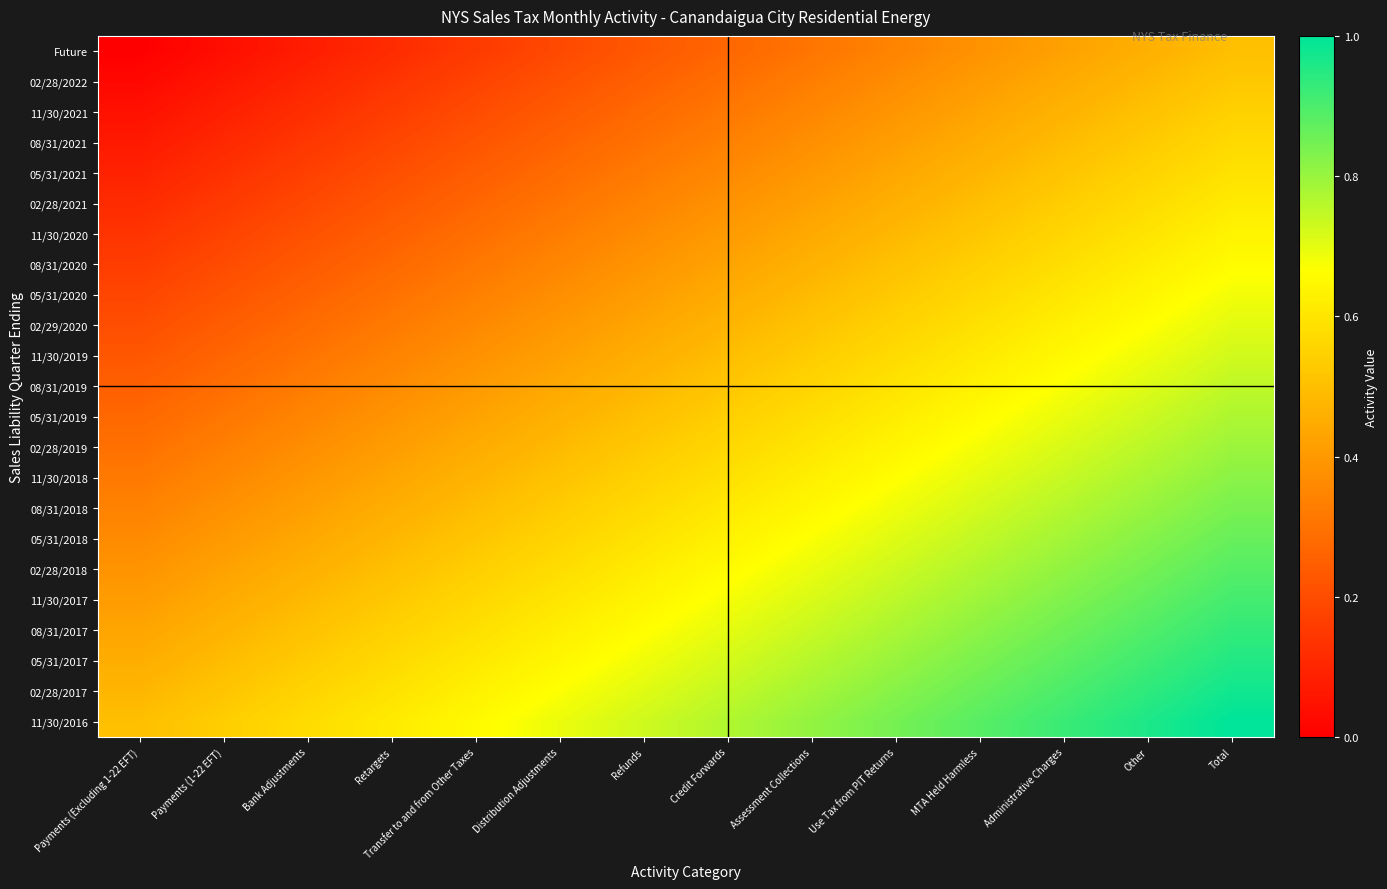

Reading right to left, transcribe all the data shown in this chart.

Future: Total=0.5	Other=0.5	Administrative Charges=0.4	MTA Held Harmless=0.4	Use Tax from PIT Returns=0.3	Assessment Collections=0.3	Credit Forwards=0.3	Refunds=0.2	Distribution Adjustments=0.2	Transfer to and from Other Taxes=0.2	Retargets=0.1	Bank Adjustments=0.1	Payments (1-22 EFT)=0.0	Payments (Excluding 1-22 EFT)=0.0
02/28/2022: Total=0.5	Other=0.5	Administrative Charges=0.4	MTA Held Harmless=0.4	Use Tax from PIT Returns=0.4	Assessment Collections=0.3	Credit Forwards=0.3	Refunds=0.3	Distribution Adjustments=0.2	Transfer to and from Other Taxes=0.2	Retargets=0.1	Bank Adjustments=0.1	Payments (1-22 EFT)=0.1	Payments (Excluding 1-22 EFT)=0.0
11/30/2021: Total=0.5	Other=0.5	Administrative Charges=0.5	MTA Held Harmless=0.4	Use Tax from PIT Returns=0.4	Assessment Collections=0.4	Credit Forwards=0.3	Refunds=0.3	Distribution Adjustments=0.2	Transfer to and from Other Taxes=0.2	Retargets=0.2	Bank Adjustments=0.1	Payments (1-22 EFT)=0.1	Payments (Excluding 1-22 EFT)=0.0
08/31/2021: Total=0.6	Other=0.5	Administrative Charges=0.5	MTA Held Harmless=0.5	Use Tax from PIT Returns=0.4	Assessment Collections=0.4	Credit Forwards=0.3	Refunds=0.3	Distribution Adjustments=0.3	Transfer to and from Other Taxes=0.2	Retargets=0.2	Bank Adjustments=0.1	Payments (1-22 EFT)=0.1	Payments (Excluding 1-22 EFT)=0.1
05/31/2021: Total=0.6	Other=0.6	Administrative Charges=0.5	MTA Held Harmless=0.5	Use Tax from PIT Returns=0.4	Assessment Collections=0.4	Credit Forwards=0.4	Refunds=0.3	Distribution Adjustments=0.3	Transfer to and from Other Taxes=0.2	Retargets=0.2	Bank Adjustments=0.2	Payments (1-22 EFT)=0.1	Payments (Excluding 1-22 EFT)=0.1
02/28/2021: Total=0.6	Other=0.6	Administrative Charges=0.5	MTA Held Harmless=0.5	Use Tax from PIT Returns=0.5	Assessment Collections=0.4	Credit Forwards=0.4	Refunds=0.3	Distribution Adjustments=0.3	Transfer to and from Other Taxes=0.3	Retargets=0.2	Bank Adjustments=0.2	Payments (1-22 EFT)=0.2	Payments (Excluding 1-22 EFT)=0.1
11/30/2020: Total=0.6	Other=0.6	Administrative Charges=0.6	MTA Held Harmless=0.5	Use Tax from PIT Returns=0.5	Assessment Collections=0.4	Credit Forwards=0.4	Refunds=0.4	Distribution Adjustments=0.3	Transfer to and from Other Taxes=0.3	Retargets=0.3	Bank Adjustments=0.2	Payments (1-22 EFT)=0.2	Payments (Excluding 1-22 EFT)=0.1
08/31/2020: Total=0.7	Other=0.6	Administrative Charges=0.6	MTA Held Harmless=0.5	Use Tax from PIT Returns=0.5	Assessment Collections=0.5	Credit Forwards=0.4	Refunds=0.4	Distribution Adjustments=0.4	Transfer to and from Other Taxes=0.3	Retargets=0.3	Bank Adjustments=0.2	Payments (1-22 EFT)=0.2	Payments (Excluding 1-22 EFT)=0.2
05/31/2020: Total=0.7	Other=0.6	Administrative Charges=0.6	MTA Held Harmless=0.6	Use Tax from PIT Returns=0.5	Assessment Collections=0.5	Credit Forwards=0.5	Refunds=0.4	Distribution Adjustments=0.4	Transfer to and from Other Taxes=0.3	Retargets=0.3	Bank Adjustments=0.3	Payments (1-22 EFT)=0.2	Payments (Excluding 1-22 EFT)=0.2
02/29/2020: Total=0.7	Other=0.7	Administrative Charges=0.6	MTA Held Harmless=0.6	Use Tax from PIT Returns=0.6	Assessment Collections=0.5	Credit Forwards=0.5	Refunds=0.4	Distribution Adjustments=0.4	Transfer to and from Other Taxes=0.4	Retargets=0.3	Bank Adjustments=0.3	Payments (1-22 EFT)=0.2	Payments (Excluding 1-22 EFT)=0.2
11/30/2019: Total=0.7	Other=0.7	Administrative Charges=0.7	MTA Held Harmless=0.6	Use Tax from PIT Returns=0.6	Assessment Collections=0.5	Credit Forwards=0.5	Refunds=0.5	Distribution Adjustments=0.4	Transfer to and from Other Taxes=0.4	Retargets=0.3	Bank Adjustments=0.3	Payments (1-22 EFT)=0.3	Payments (Excluding 1-22 EFT)=0.2
08/31/2019: Total=0.8	Other=0.7	Administrative Charges=0.7	MTA Held Harmless=0.6	Use Tax from PIT Returns=0.6	Assessment Collections=0.6	Credit Forwards=0.5	Refunds=0.5	Distribution Adjustments=0.4	Transfer to and from Other Taxes=0.4	Retargets=0.4	Bank Adjustments=0.3	Payments (1-22 EFT)=0.3	Payments (Excluding 1-22 EFT)=0.2
05/31/2019: Total=0.8	Other=0.7	Administrative Charges=0.7	MTA Held Harmless=0.7	Use Tax from PIT Returns=0.6	Assessment Collections=0.6	Credit Forwards=0.5	Refunds=0.5	Distribution Adjustments=0.5	Transfer to and from Other Taxes=0.4	Retargets=0.4	Bank Adjustments=0.3	Payments (1-22 EFT)=0.3	Payments (Excluding 1-22 EFT)=0.3
02/28/2019: Total=0.8	Other=0.8	Administrative Charges=0.7	MTA Held Harmless=0.7	Use Tax from PIT Returns=0.6	Assessment Collections=0.6	Credit Forwards=0.6	Refunds=0.5	Distribution Adjustments=0.5	Transfer to and from Other Taxes=0.4	Retargets=0.4	Bank Adjustments=0.4	Payments (1-22 EFT)=0.3	Payments (Excluding 1-22 EFT)=0.3
11/30/2018: Total=0.8	Other=0.8	Administrative Charges=0.7	MTA Held Harmless=0.7	Use Tax from PIT Returns=0.7	Assessment Collections=0.6	Credit Forwards=0.6	Refunds=0.5	Distribution Adjustments=0.5	Transfer to and from Other Taxes=0.5	Retargets=0.4	Bank Adjustments=0.4	Payments (1-22 EFT)=0.4	Payments (Excluding 1-22 EFT)=0.3
08/31/2018: Total=0.8	Other=0.8	Administrative Charges=0.8	MTA Held Harmless=0.7	Use Tax from PIT Returns=0.7	Assessment Collections=0.6	Credit Forwards=0.6	Refunds=0.6	Distribution Adjustments=0.5	Transfer to and from Other Taxes=0.5	Retargets=0.5	Bank Adjustments=0.4	Payments (1-22 EFT)=0.4	Payments (Excluding 1-22 EFT)=0.3
05/31/2018: Total=0.9	Other=0.8	Administrative Charges=0.8	MTA Held Harmless=0.7	Use Tax from PIT Returns=0.7	Assessment Collections=0.7	Credit Forwards=0.6	Refunds=0.6	Distribution Adjustments=0.6	Transfer to and from Other Taxes=0.5	Retargets=0.5	Bank Adjustments=0.4	Payments (1-22 EFT)=0.4	Payments (Excluding 1-22 EFT)=0.4
02/28/2018: Total=0.9	Other=0.8	Administrative Charges=0.8	MTA Held Harmless=0.8	Use Tax from PIT Returns=0.7	Assessment Collections=0.7	Credit Forwards=0.7	Refunds=0.6	Distribution Adjustments=0.6	Transfer to and from Other Taxes=0.5	Retargets=0.5	Bank Adjustments=0.5	Payments (1-22 EFT)=0.4	Payments (Excluding 1-22 EFT)=0.4
11/30/2017: Total=0.9	Other=0.9	Administrative Charges=0.8	MTA Held Harmless=0.8	Use Tax from PIT Returns=0.8	Assessment Collections=0.7	Credit Forwards=0.7	Refunds=0.6	Distribution Adjustments=0.6	Transfer to and from Other Taxes=0.6	Retargets=0.5	Bank Adjustments=0.5	Payments (1-22 EFT)=0.4	Payments (Excluding 1-22 EFT)=0.4
08/31/2017: Total=0.9	Other=0.9	Administrative Charges=0.9	MTA Held Harmless=0.8	Use Tax from PIT Returns=0.8	Assessment Collections=0.7	Credit Forwards=0.7	Refunds=0.7	Distribution Adjustments=0.6	Transfer to and from Other Taxes=0.6	Retargets=0.5	Bank Adjustments=0.5	Payments (1-22 EFT)=0.5	Payments (Excluding 1-22 EFT)=0.4
05/31/2017: Total=1.0	Other=0.9	Administrative Charges=0.9	MTA Held Harmless=0.8	Use Tax from PIT Returns=0.8	Assessment Collections=0.8	Credit Forwards=0.7	Refunds=0.7	Distribution Adjustments=0.6	Transfer to and from Other Taxes=0.6	Retargets=0.6	Bank Adjustments=0.5	Payments (1-22 EFT)=0.5	Payments (Excluding 1-22 EFT)=0.5
02/28/2017: Total=1.0	Other=0.9	Administrative Charges=0.9	MTA Held Harmless=0.9	Use Tax from PIT Returns=0.8	Assessment Collections=0.8	Credit Forwards=0.7	Refunds=0.7	Distribution Adjustments=0.7	Transfer to and from Other Taxes=0.6	Retargets=0.6	Bank Adjustments=0.6	Payments (1-22 EFT)=0.5	Payments (Excluding 1-22 EFT)=0.5
11/30/2016: Total=1.0	Other=1.0	Administrative Charges=0.9	MTA Held Harmless=0.9	Use Tax from PIT Returns=0.8	Assessment Collections=0.8	Credit Forwards=0.8	Refunds=0.7	Distribution Adjustments=0.7	Transfer to and from Other Taxes=0.7	Retargets=0.6	Bank Adjustments=0.6	Payments (1-22 EFT)=0.5	Payments (Excluding 1-22 EFT)=0.5